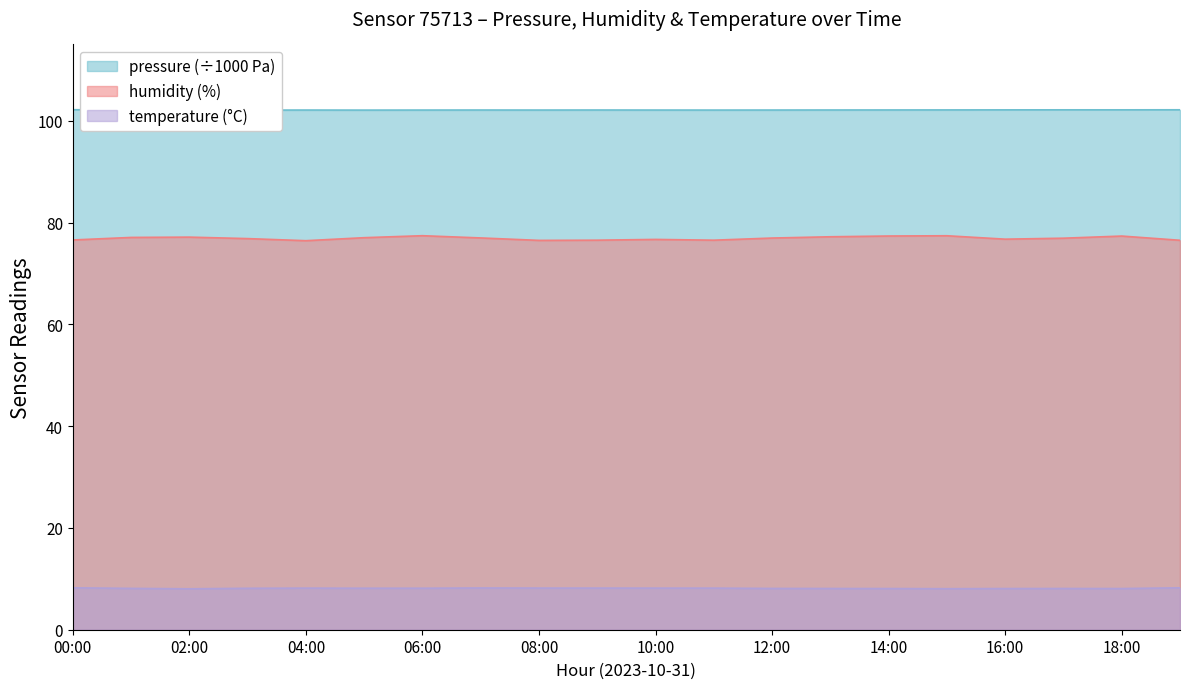

What is the total value across all series at 16:00?

187.0